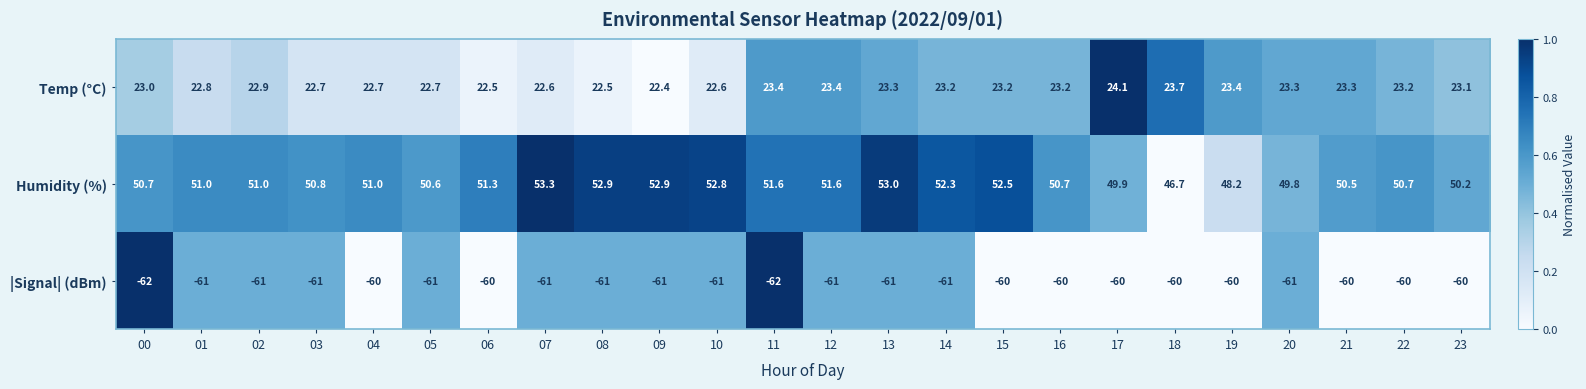

Which series changed the most between 04 and 20?

Humidity (%)